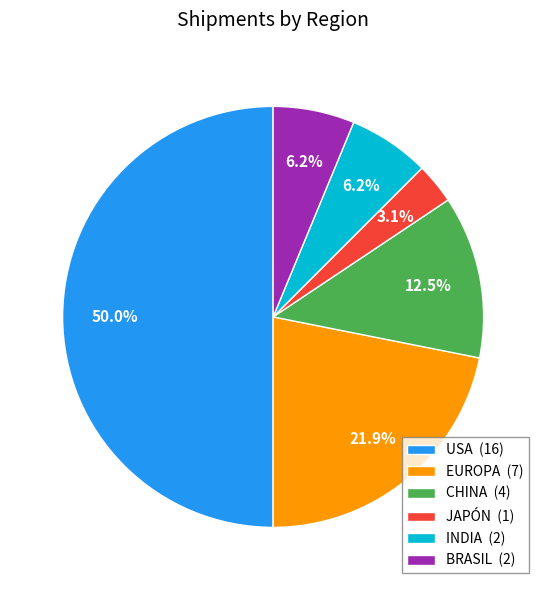

Is it true that CHINA is 2% of the pie?

False